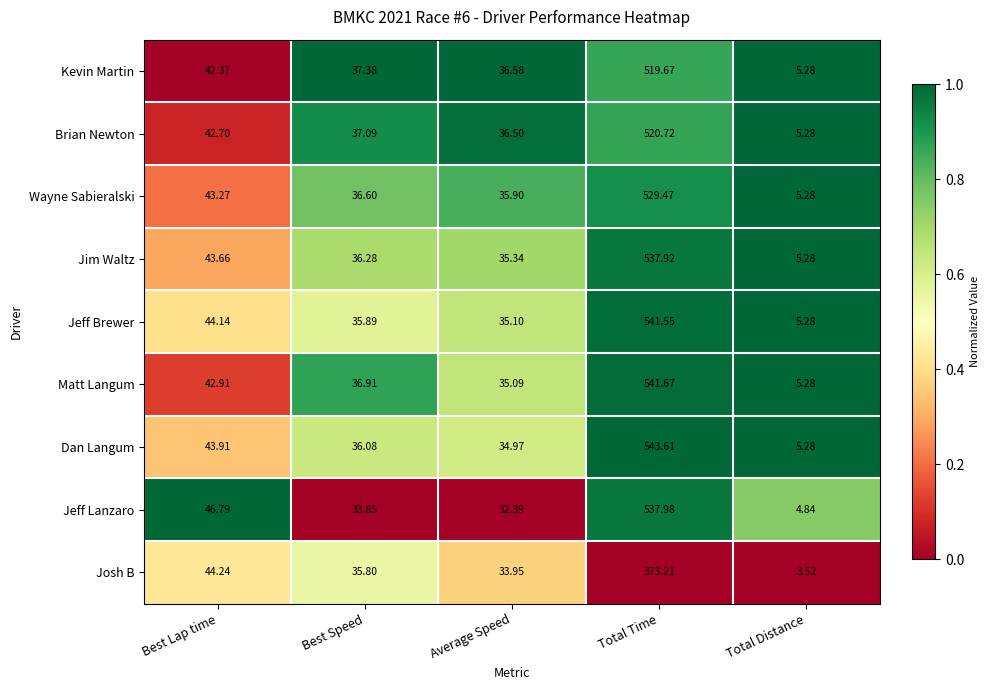

Which series has the largest total across all categories?

Dan Langum